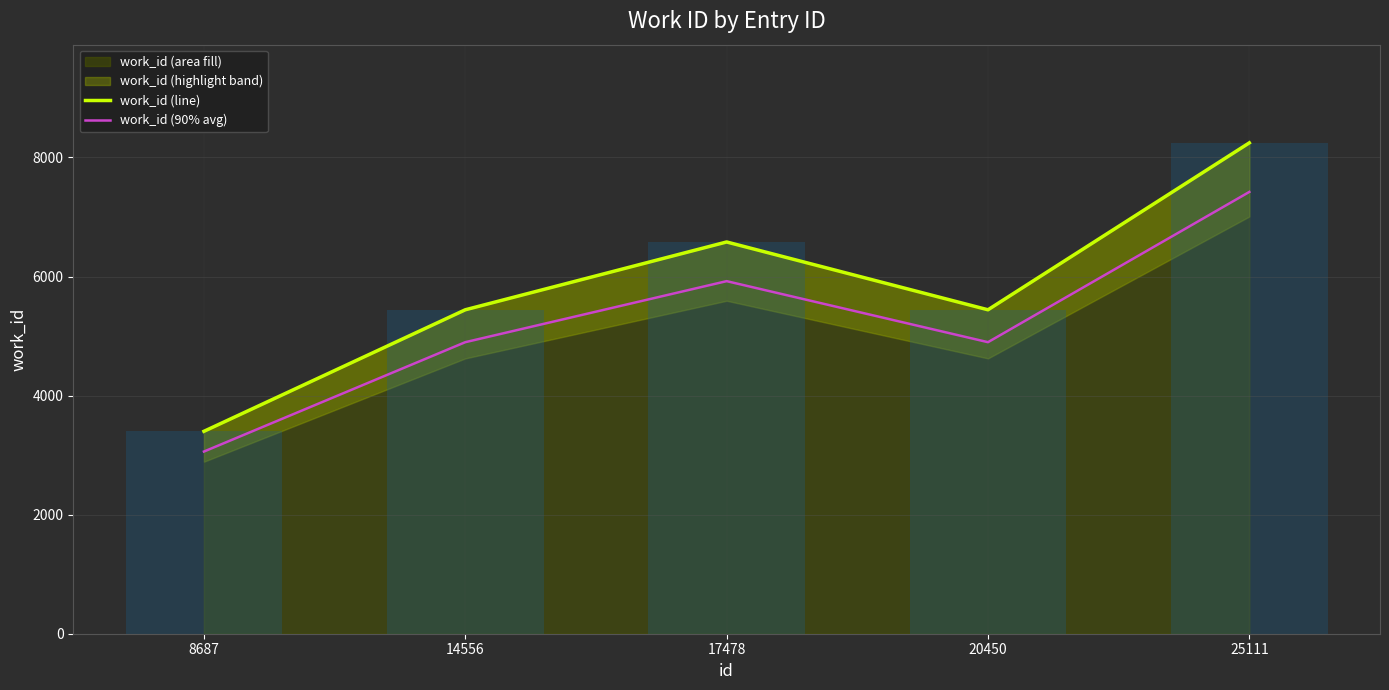

What is the difference between the maximum and minimum values in the work_id (90% avg) series?

4360.5